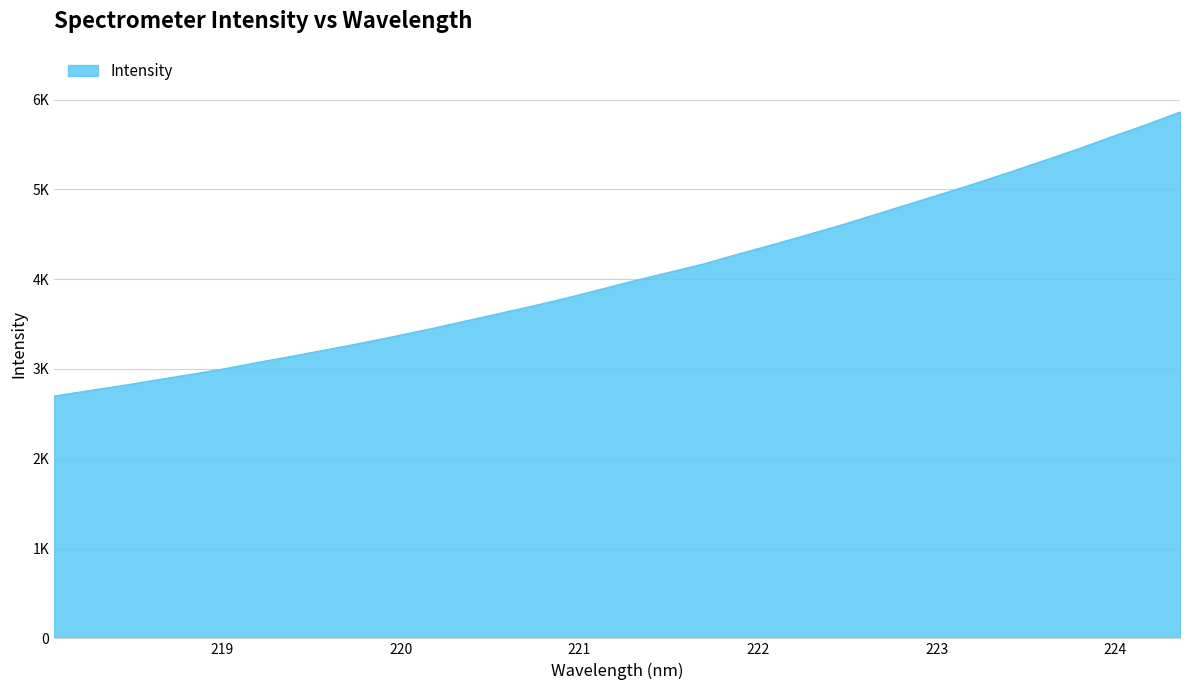

What is the difference between the maximum and minimum values?

3162.9